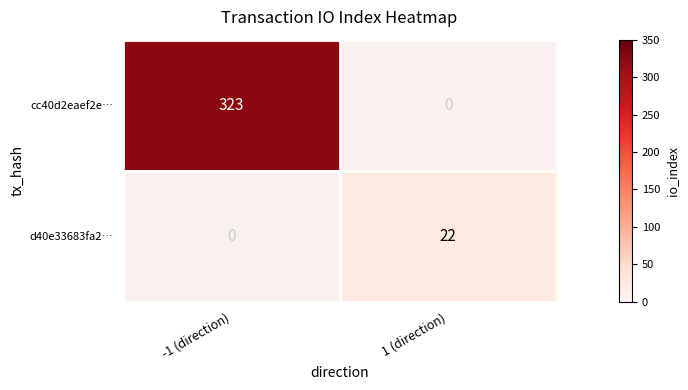

What value does the cc40d2eaef2e… series have at -1 (direction)?

323